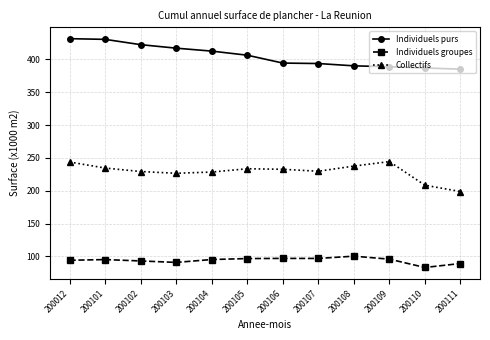

What is the average value of the Individuels groupes series?

94.0